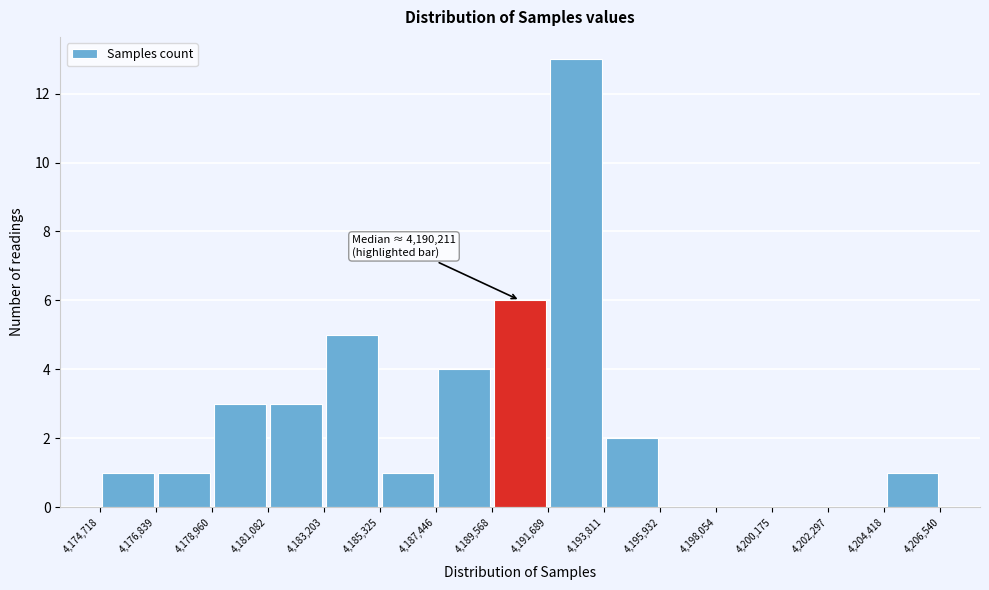

Which range on the x-axis has the tallest bar?

4,191,689 to 4,193,811